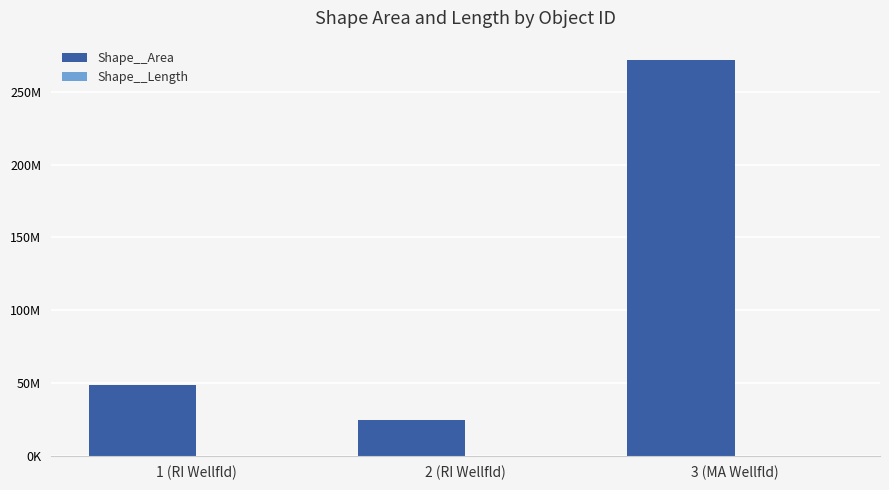

Does the chart contain stacked bars?

No